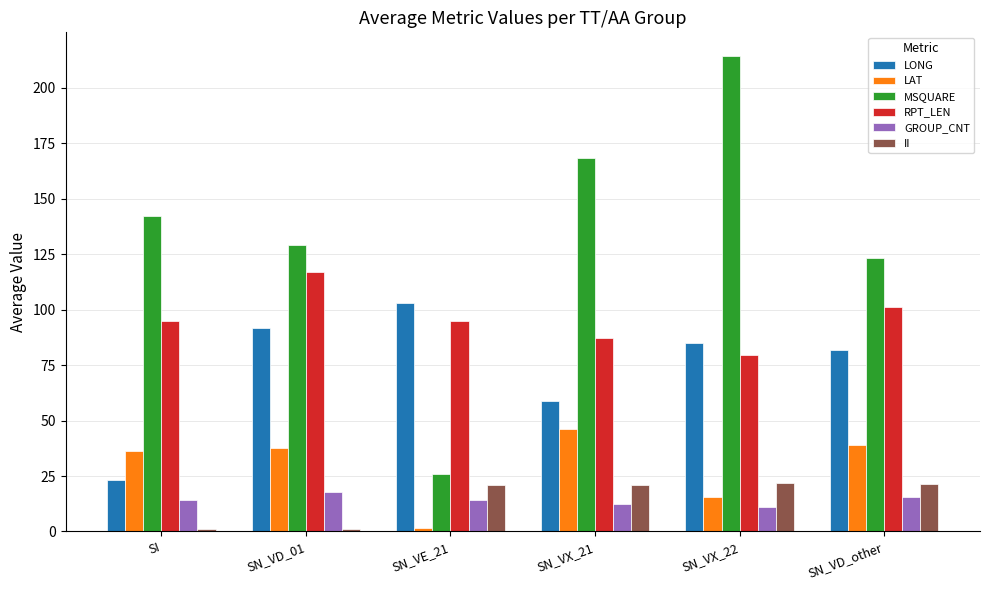

What is the total value across all series at SN_VD_01?

394.0